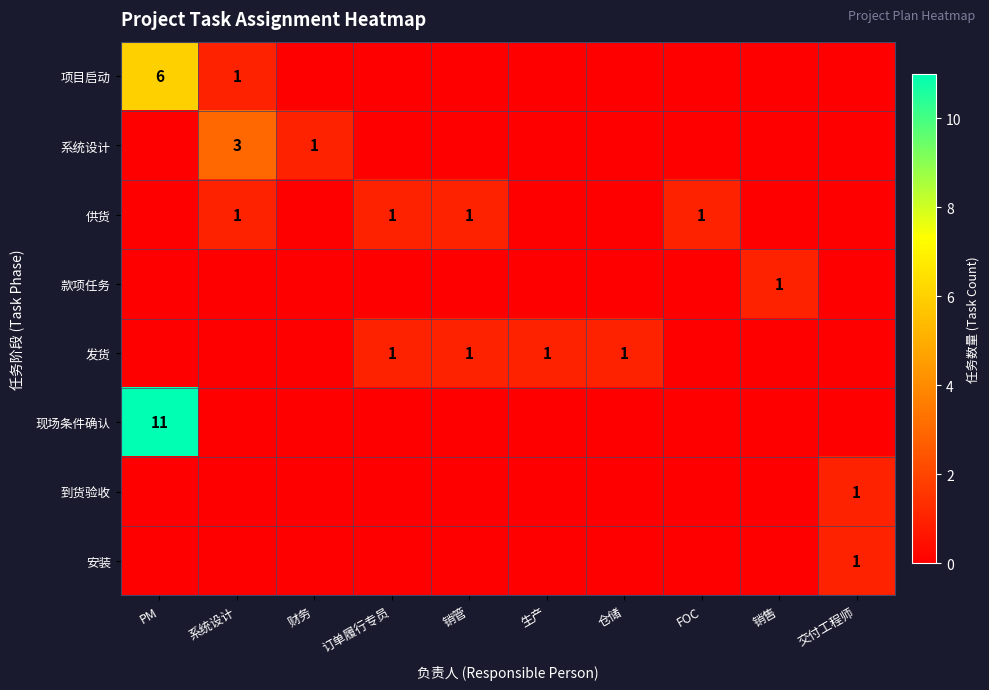

True or false: 供货 has a value of 1 at 销管.

True